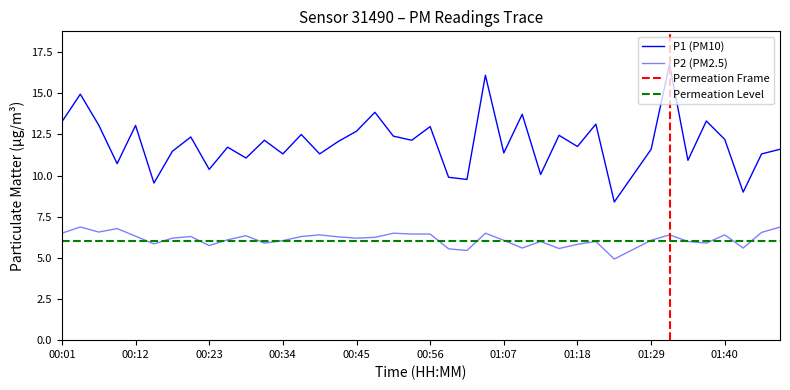

Reading left to right, list all the values displayed in this chart.

P1: 00:01=13.3	00:04=14.9	00:06=13.1	00:09=10.7	00:12=13.1	00:15=9.6	00:17=11.5	00:20=12.3	00:23=10.4	00:26=11.7	00:28=11.1	00:31=12.2	00:34=11.3	00:37=12.5	00:39=11.3	00:42=12.1	00:45=12.7	00:48=13.8	00:50=12.4	00:53=12.2	00:56=13.0	00:58=9.9	01:01=9.8	01:04=16.1	01:07=11.4	01:09=13.7	01:12=10.1	01:15=12.4	01:18=11.8	01:20=13.1	01:23=8.4	01:26=10.0	01:29=11.6	01:31=16.8	01:34=10.9	01:37=13.3	01:40=12.2	01:42=9.0	01:45=11.3	01:48=11.6
P2: 00:01=6.5	00:04=6.9	00:06=6.6	00:09=6.8	00:12=6.3	00:15=5.8	00:17=6.2	00:20=6.3	00:23=5.8	00:26=6.1	00:28=6.3	00:31=5.9	00:34=6.0	00:37=6.3	00:39=6.4	00:42=6.3	00:45=6.2	00:48=6.2	00:50=6.5	00:53=6.5	00:56=6.5	00:58=5.5	01:01=5.5	01:04=6.5	01:07=6.1	01:09=5.6	01:12=6.0	01:15=5.6	01:18=5.8	01:20=6.0	01:23=4.9	01:26=5.5	01:29=6.1	01:31=6.4	01:34=6.0	01:37=5.9	01:40=6.4	01:42=5.6	01:45=6.5	01:48=6.9